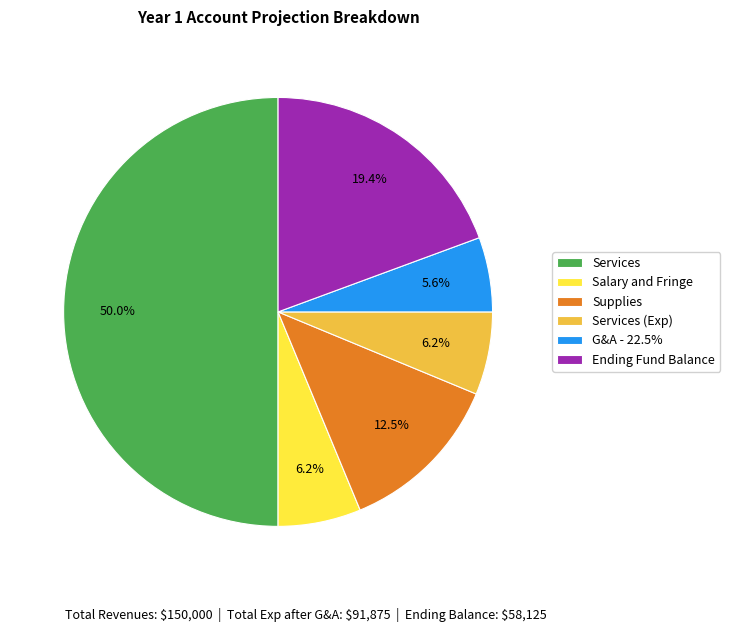

To the nearest percent, what portion does G&A - 22.5% represent?

6%